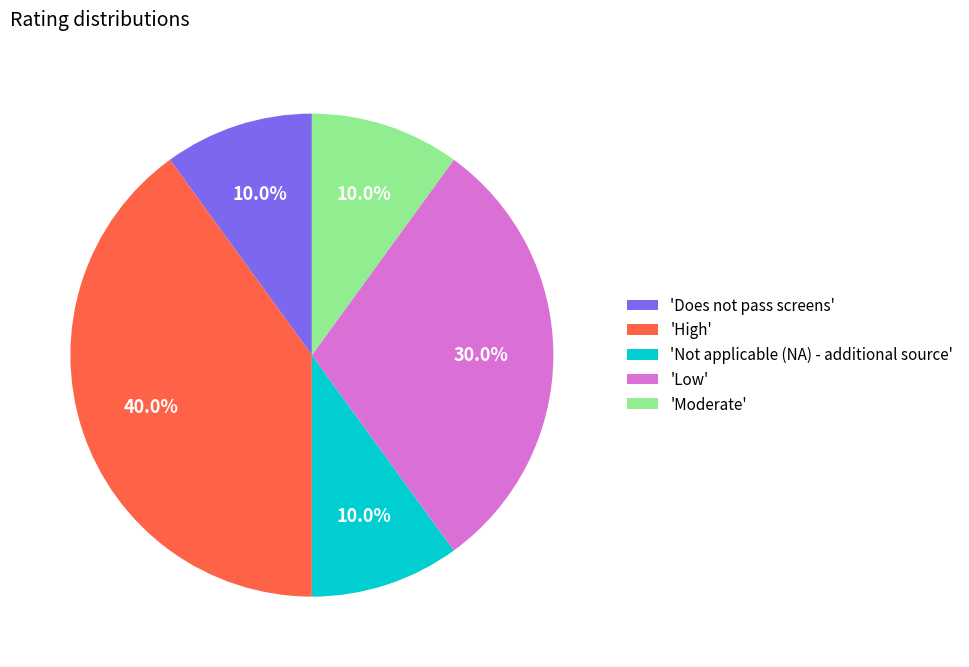

How much of the chart is everything except 'Not applicable (NA) - additional source'?

90.0%